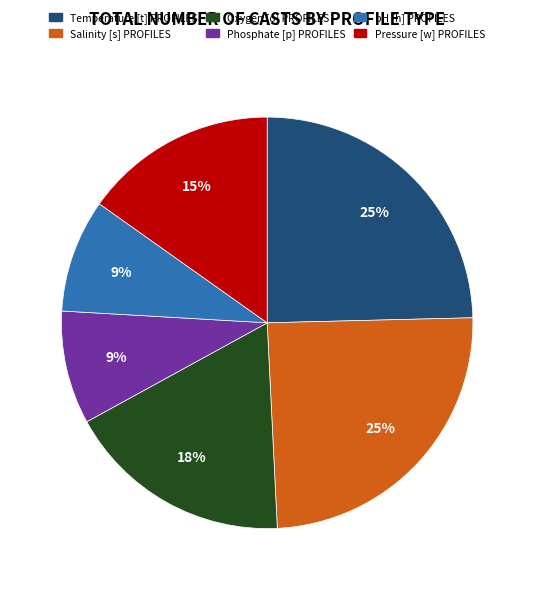

Do Pressure [w] PROFILES and pH [h] PROFILES together represent more than half of the pie?

No